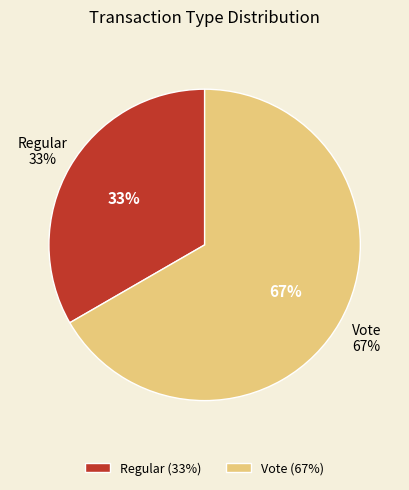

Is there a majority slice in this chart?

Yes